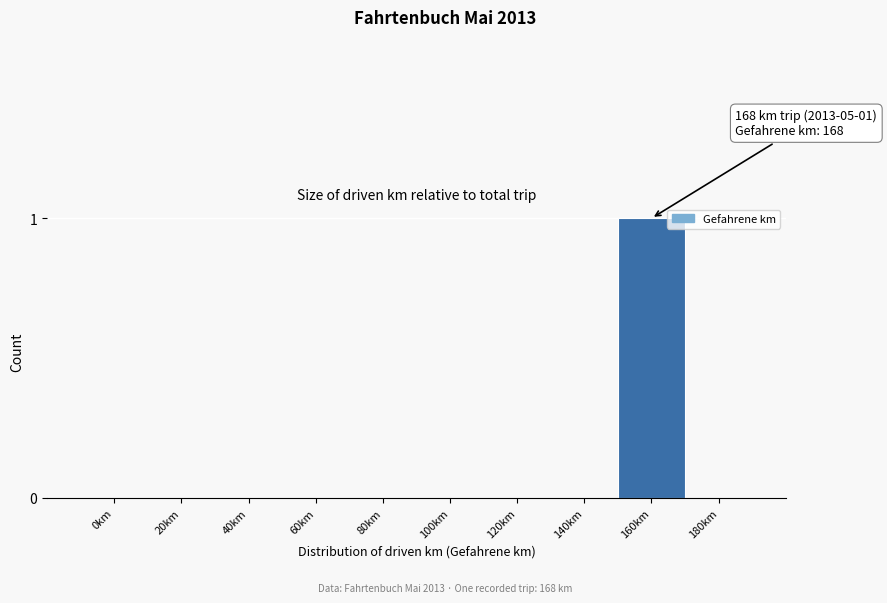

Reading right to left, transcribe all the data shown in this chart.

180km=0	160km=1	140km=0	120km=0	100km=0	80km=0	60km=0	40km=0	20km=0	0km=0